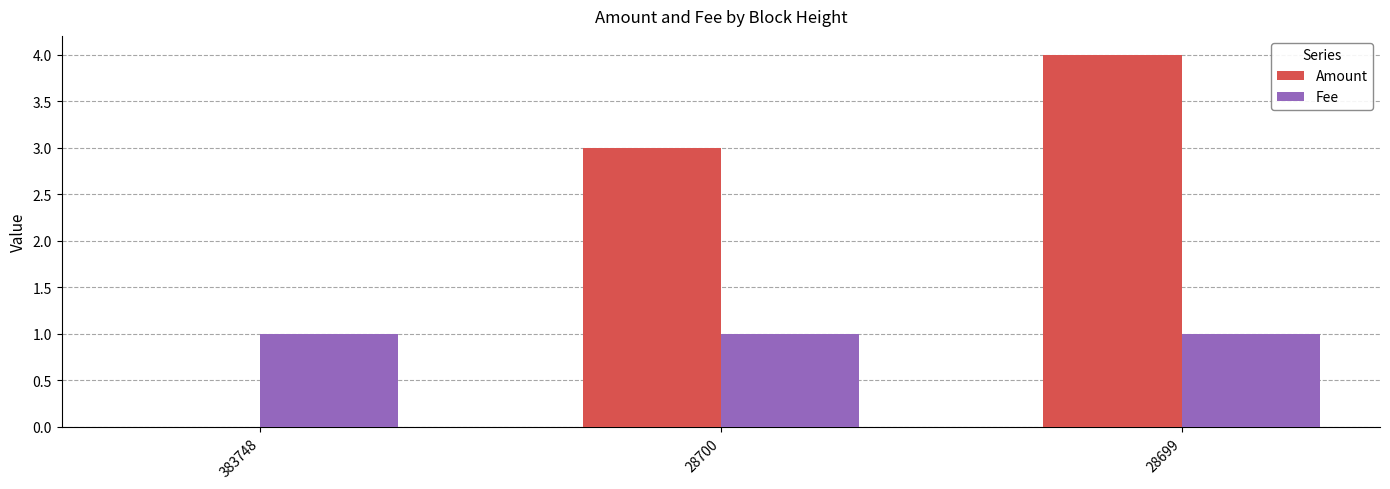

How many groups of bars are there?

3